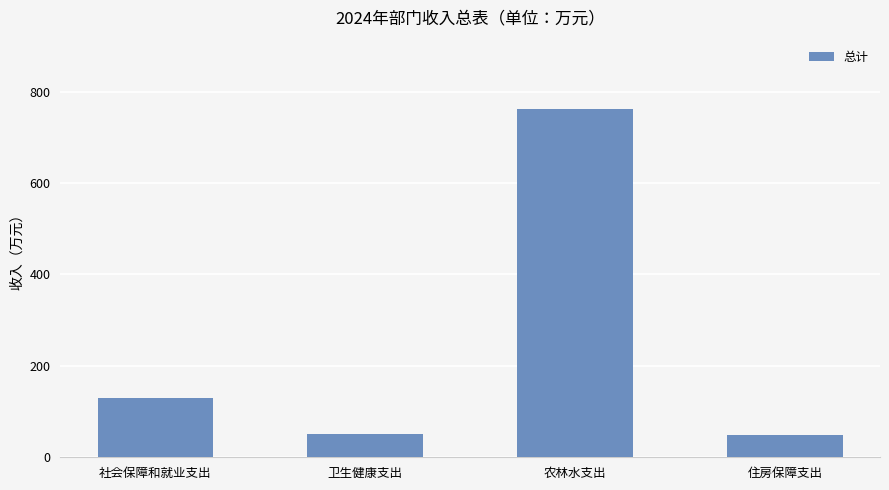

Which label corresponds to the largest value in the chart?

农林水支出